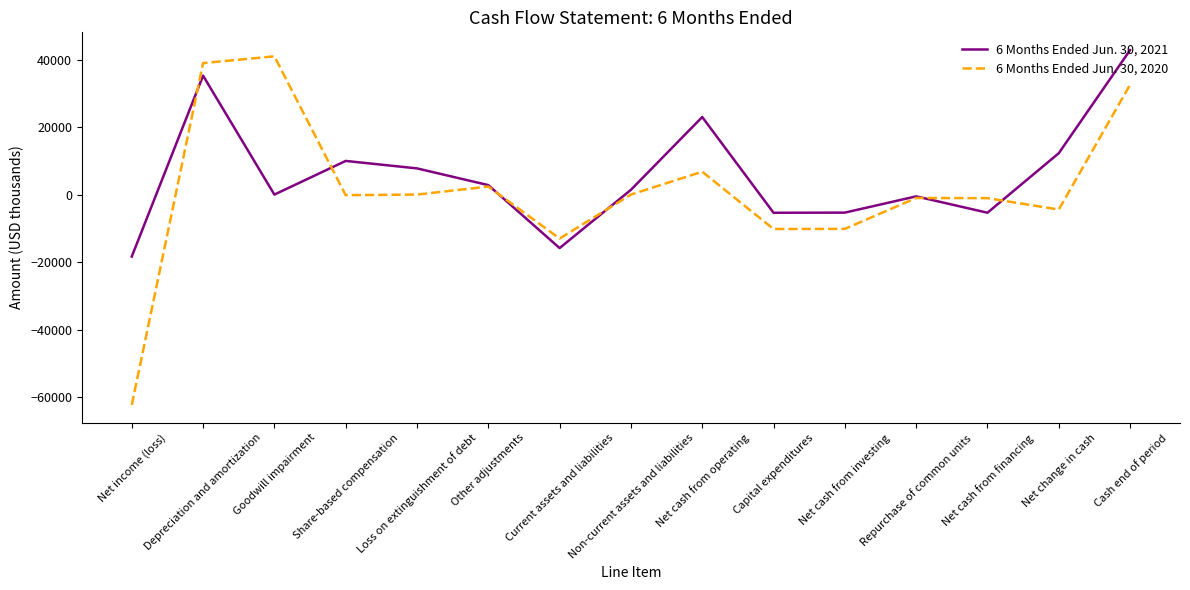

What is the smallest value displayed?

-62347